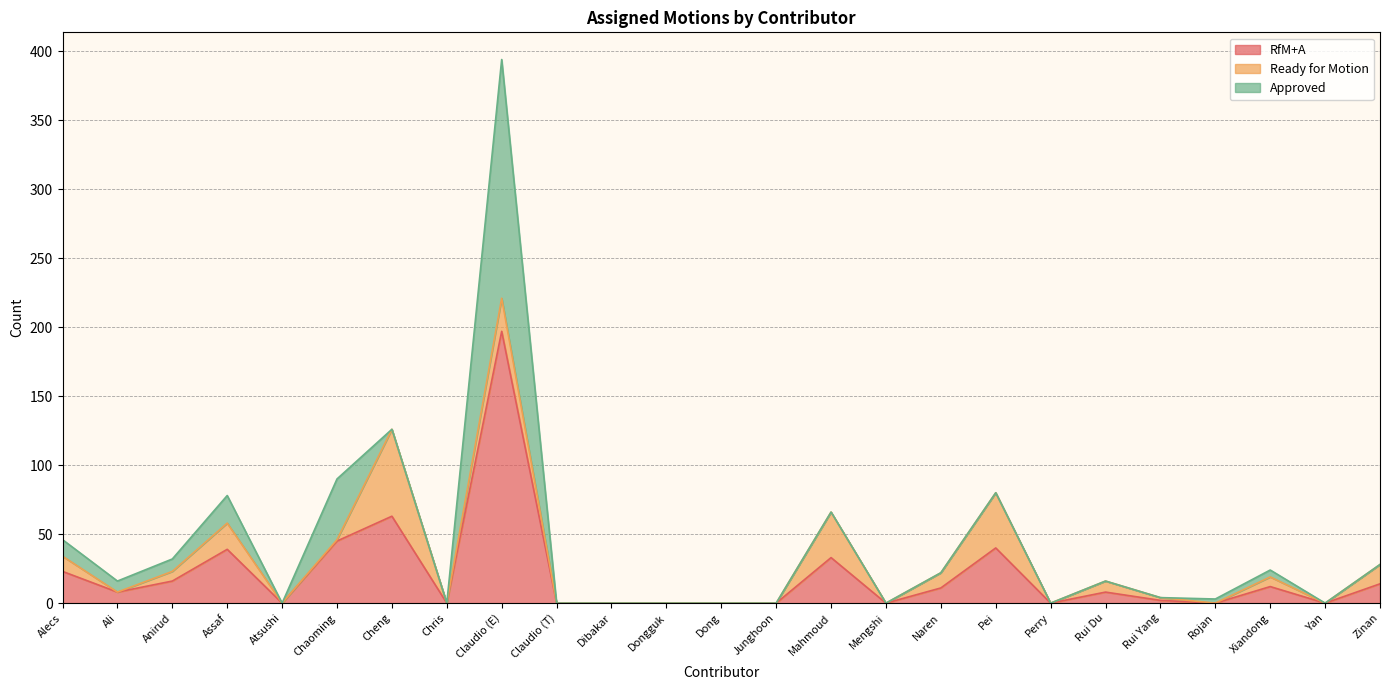

What are all the series names shown in the legend?

RfM+A, Ready for Motion, Approved